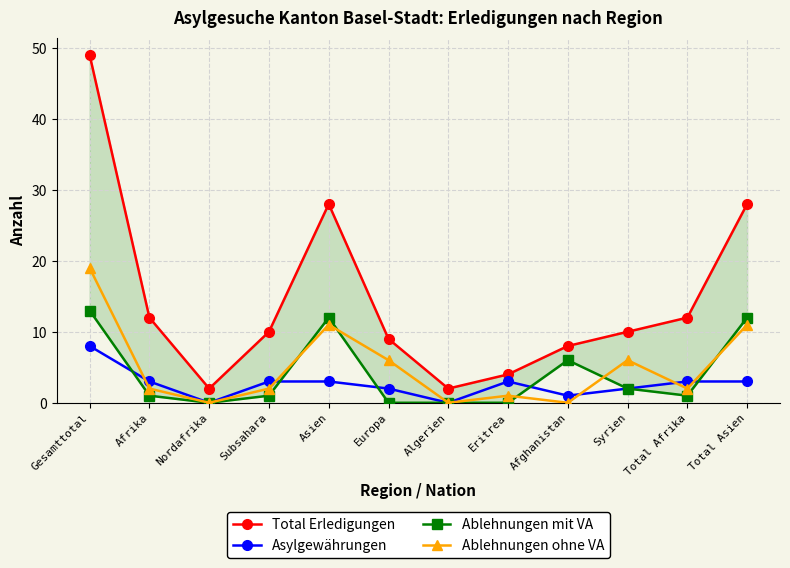

What is the spread (max minus min) of values at Asien?

25